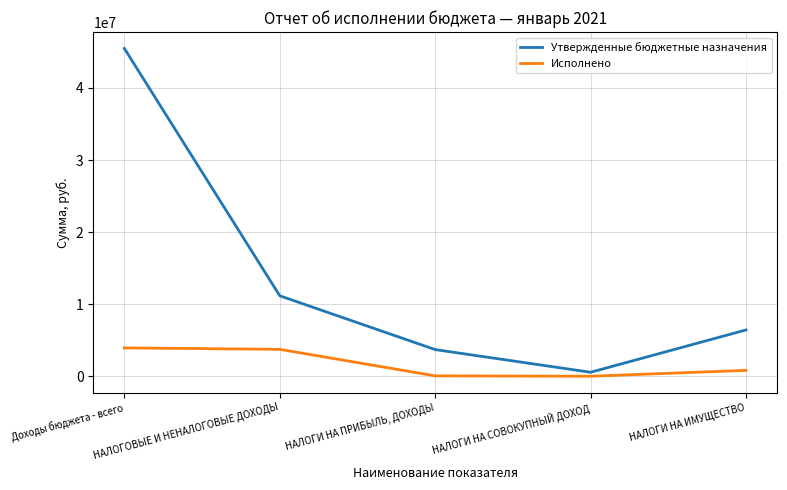

What is the sum of all Утвержденные бюджетные назначения values?

67317600.0